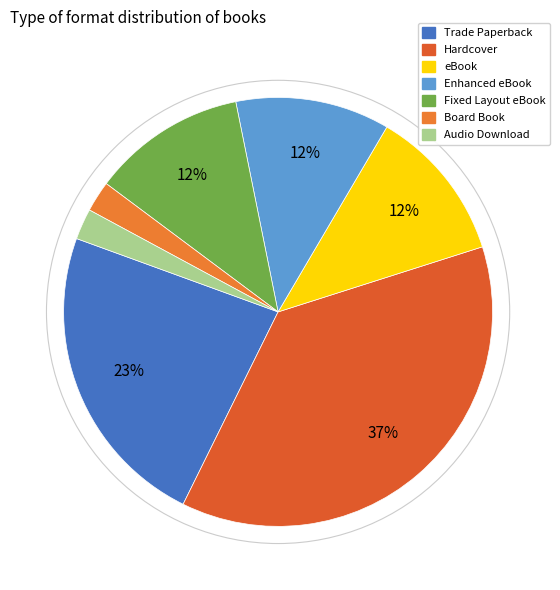

How many segments does this pie chart have?

7